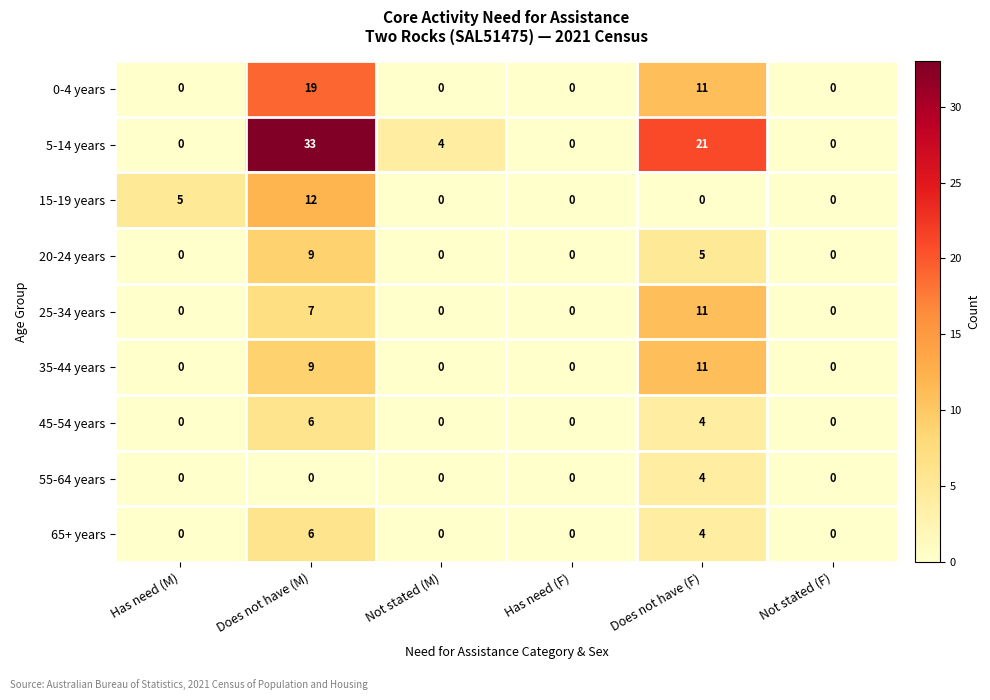

What is the sum of all 20-24 years values?

14